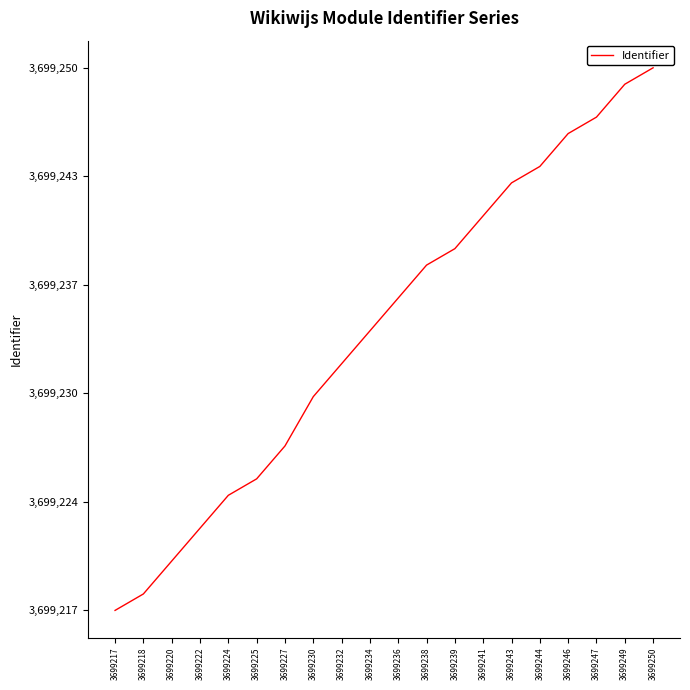

List the labels in order of value, largest first.

3699250, 3699249, 3699247, 3699246, 3699244, 3699243, 3699241, 3699239, 3699238, 3699236, 3699234, 3699232, 3699230, 3699227, 3699225, 3699224, 3699222, 3699220, 3699218, 3699217